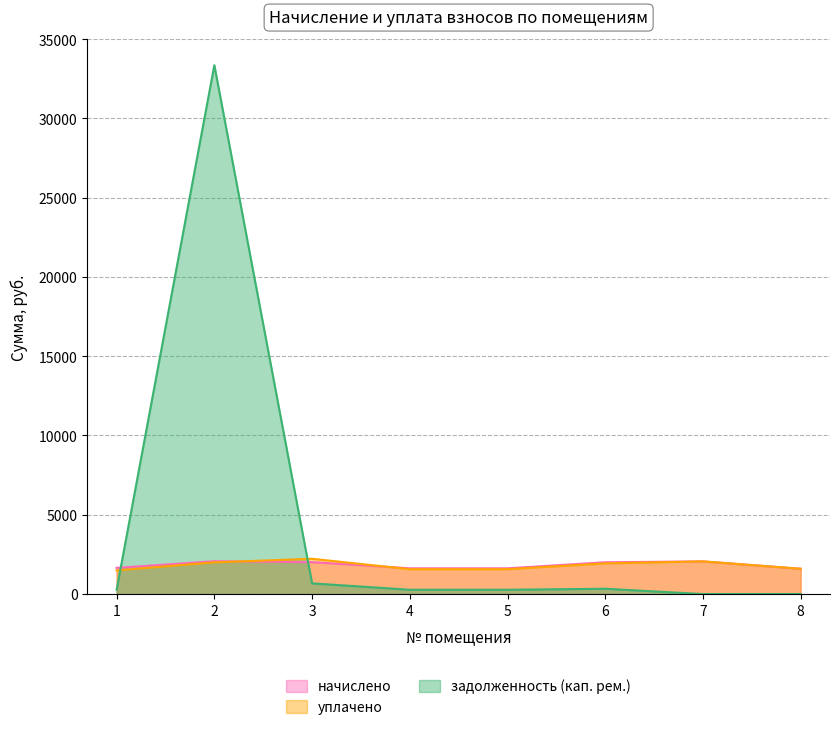

How many data points in начислено are less than 2004?

4